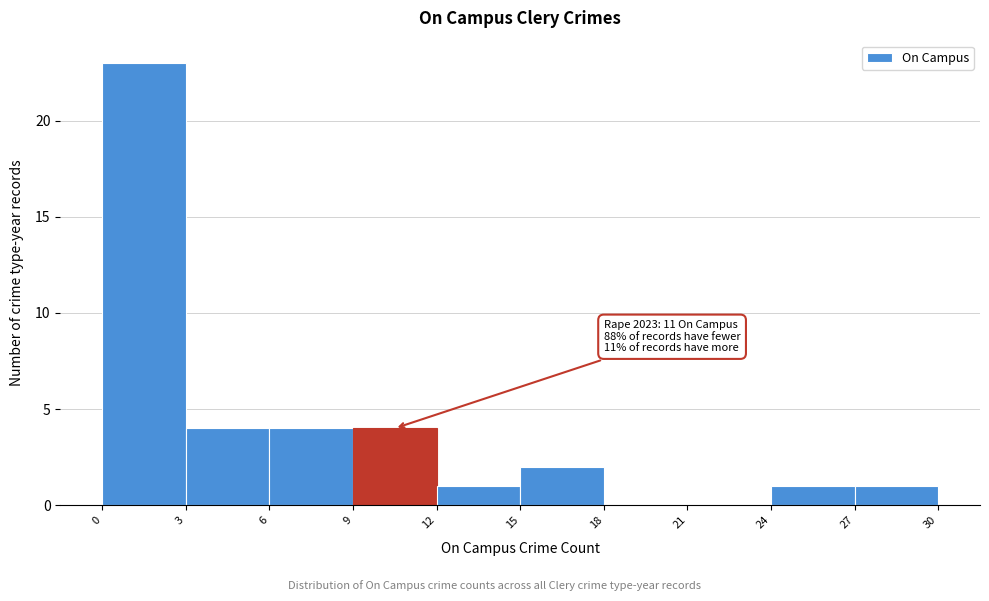

Over which range of the x-axis is the bar tallest?

0 to 3